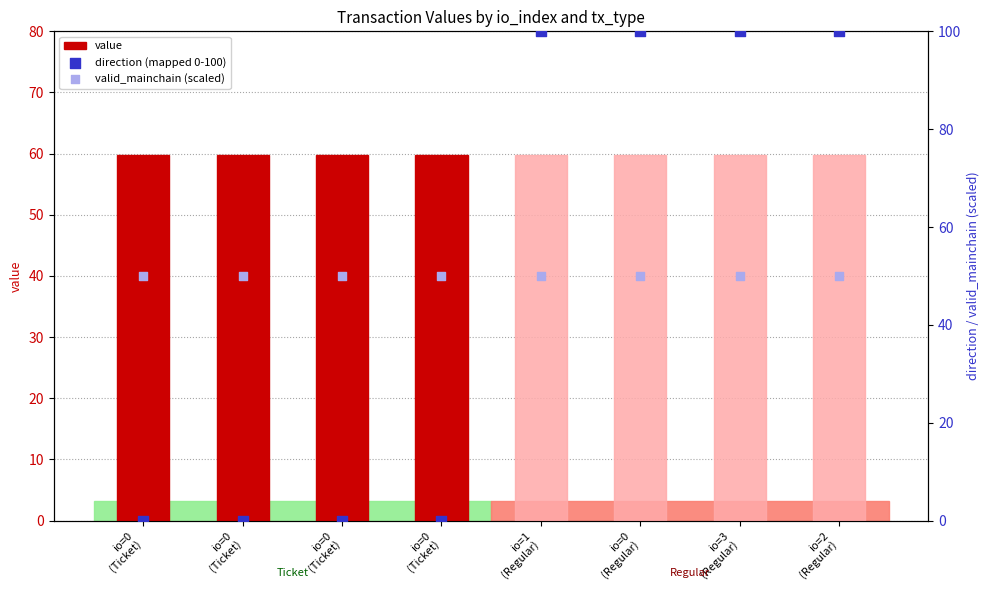

Which series has the widest spread of Y values?

direction (mapped 0-100)